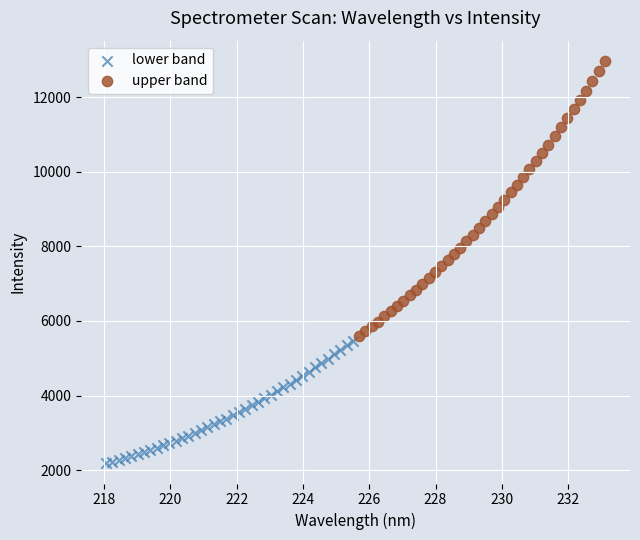

Which series reaches the maximum Y coordinate?

upper band